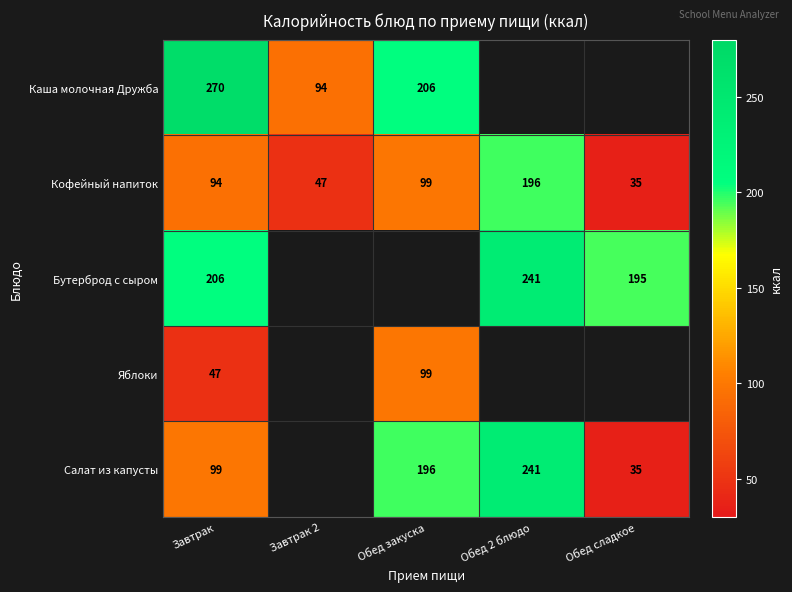

True or false: Салат из капусты has a value of 169.4 at Завтрак.

False